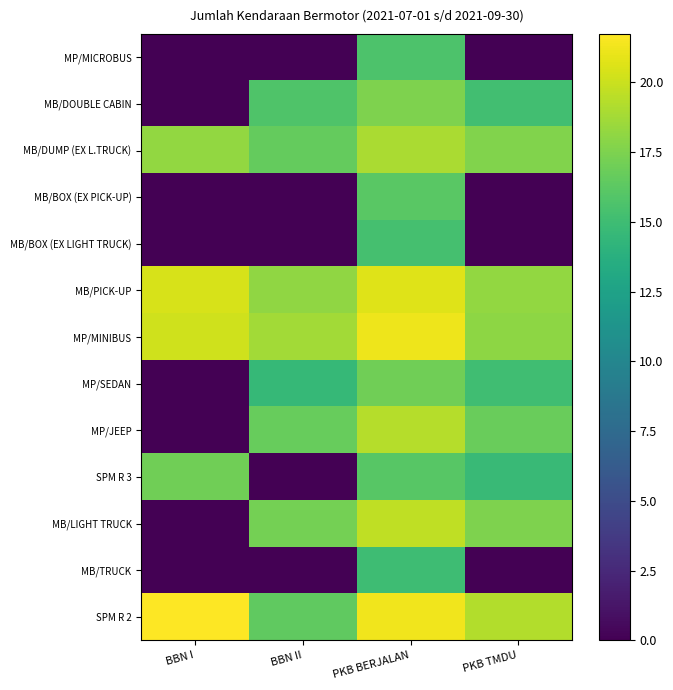

Between BBN II and PKB TMDU, which is larger?

BBN II